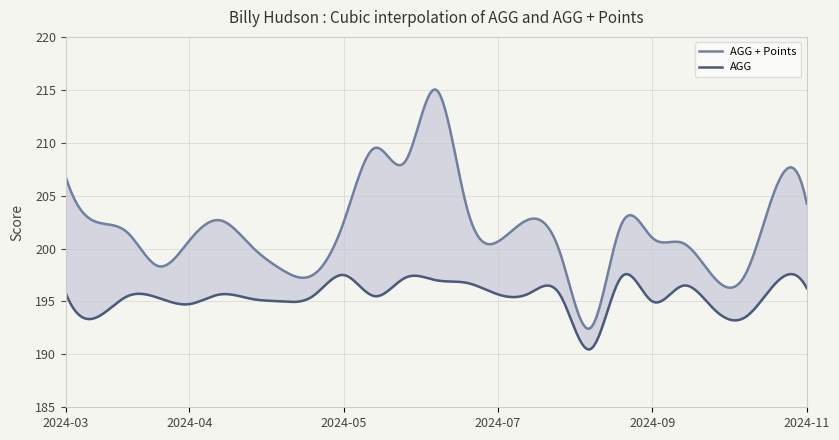

True or false: AGG + Points has more than 2 interior local peaks.

True